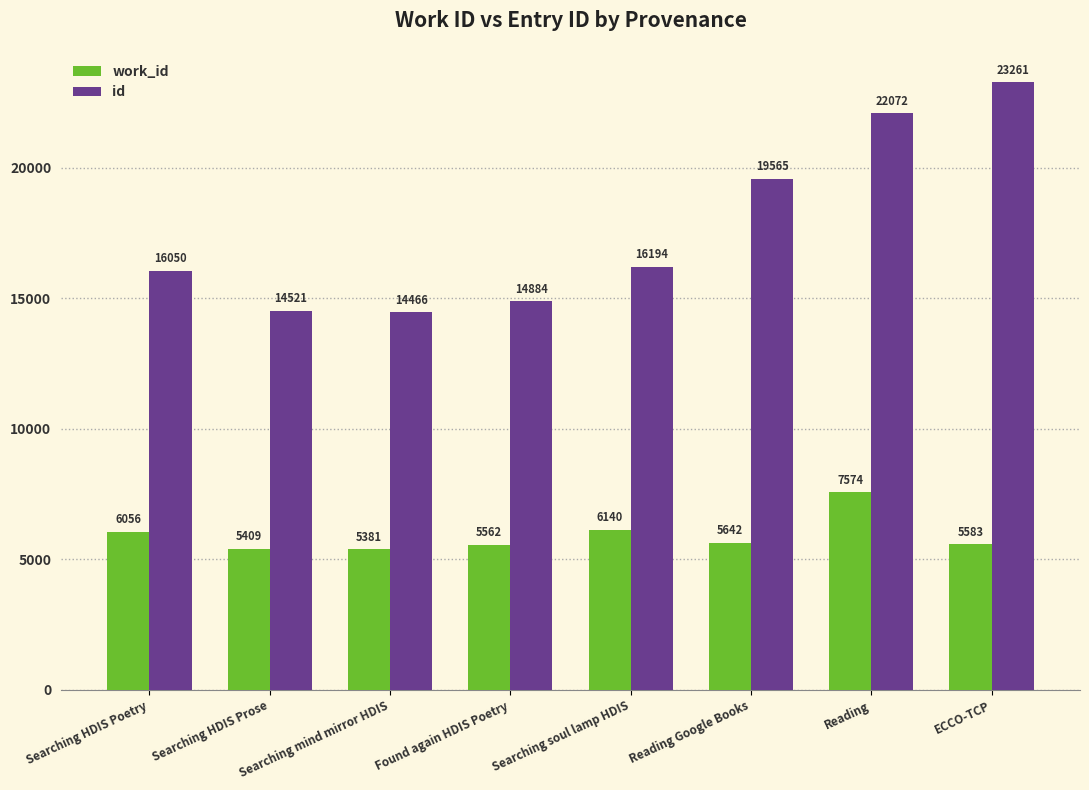

What value does the id series have at Searching HDIS Prose?

14521